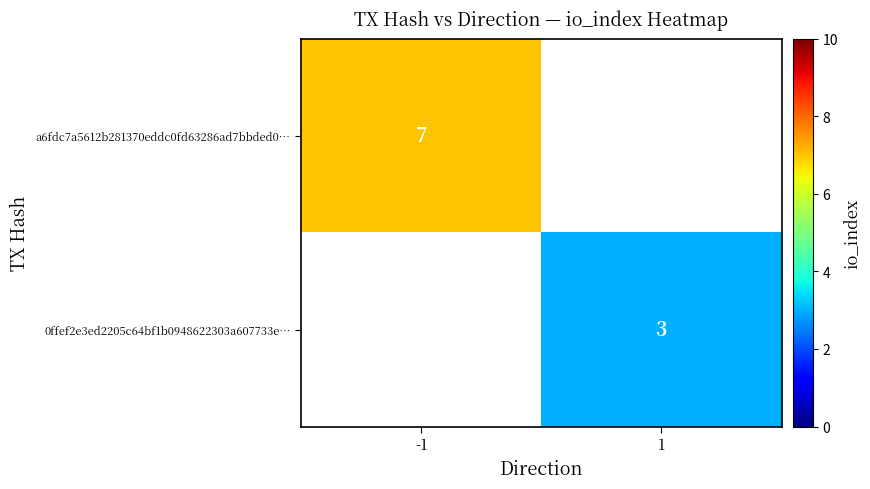

The a6fdc7a5612b281370eddc0fd63286ad7bbded0… series shows 7 at -1. True or false?

True